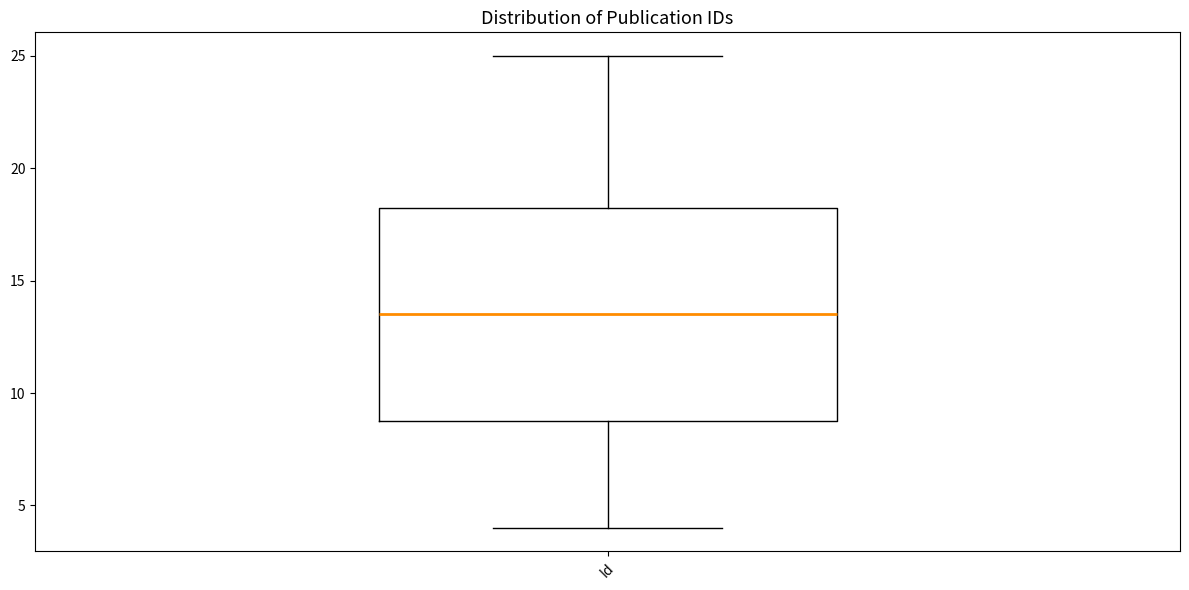

Where is the lower edge of the box for Id on the y-axis? The values are not printed on the chart, so give them approximately, as read against the axis.

9.0